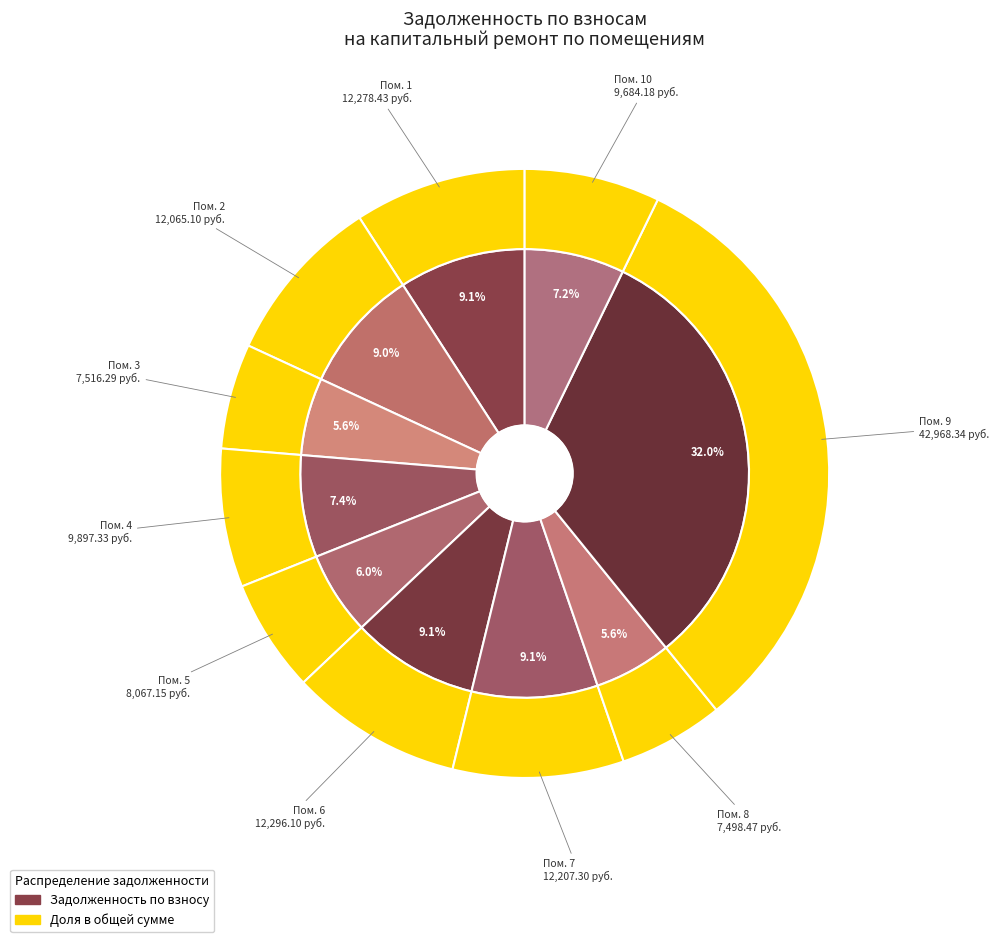

Is it true that 7 is 9% of the pie?

True